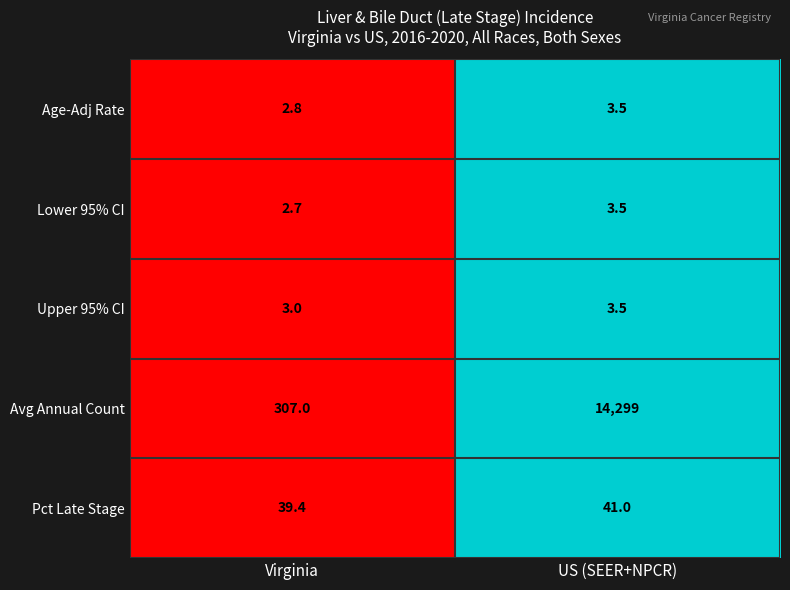

What is the sum of the Lower 95% CI values at US (SEER+NPCR) and Virginia?

6.2